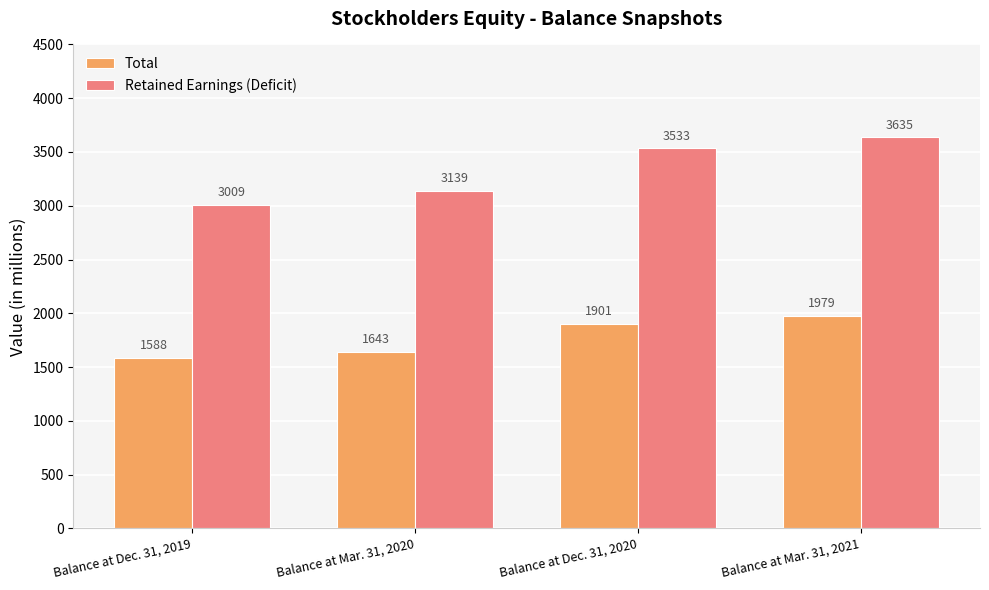

How many Total values are between 1643 and 1979?

3